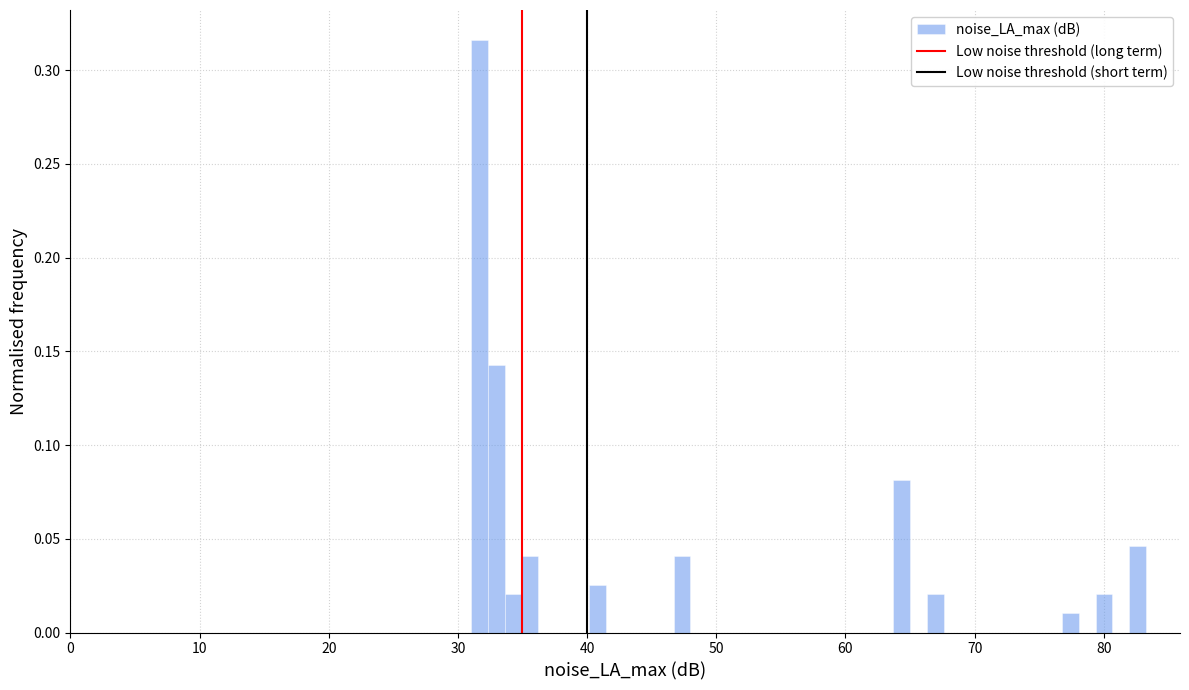

Around what value on the x-axis is the tallest bar? Give the approximate position of its centre, as read against the axis.

32